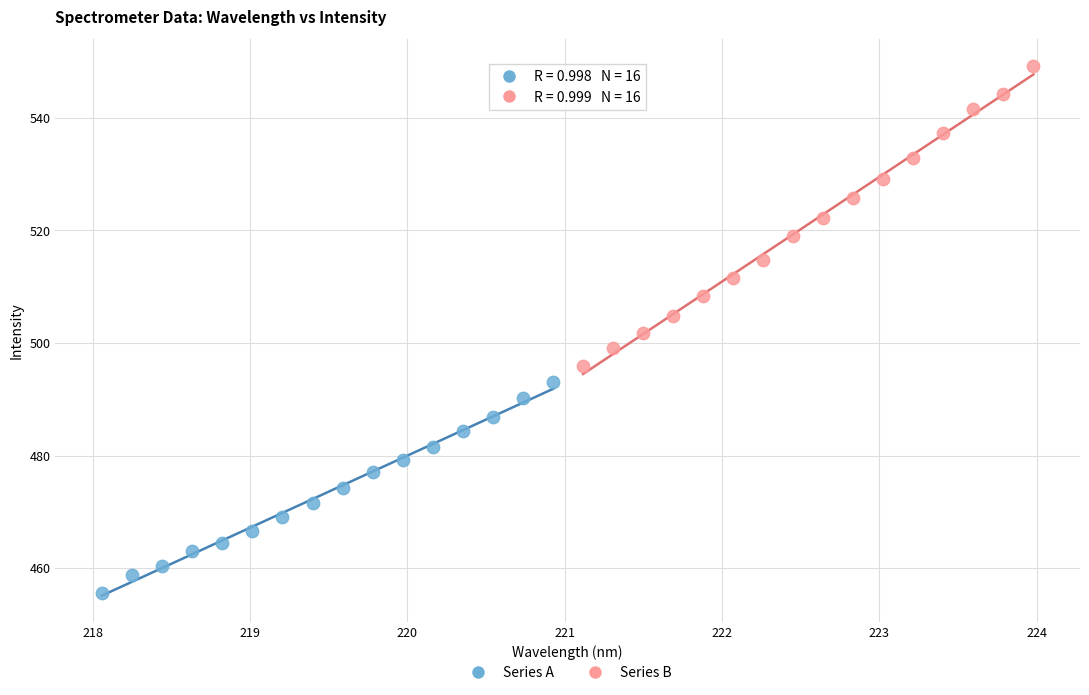

Which series has the widest spread of Y values?

Series B